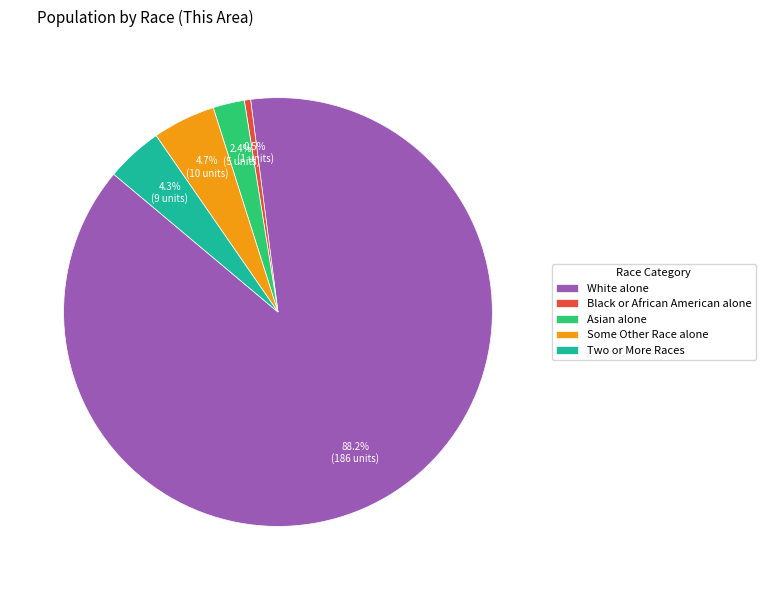

To the nearest percent, what is the average slice percentage?

20%